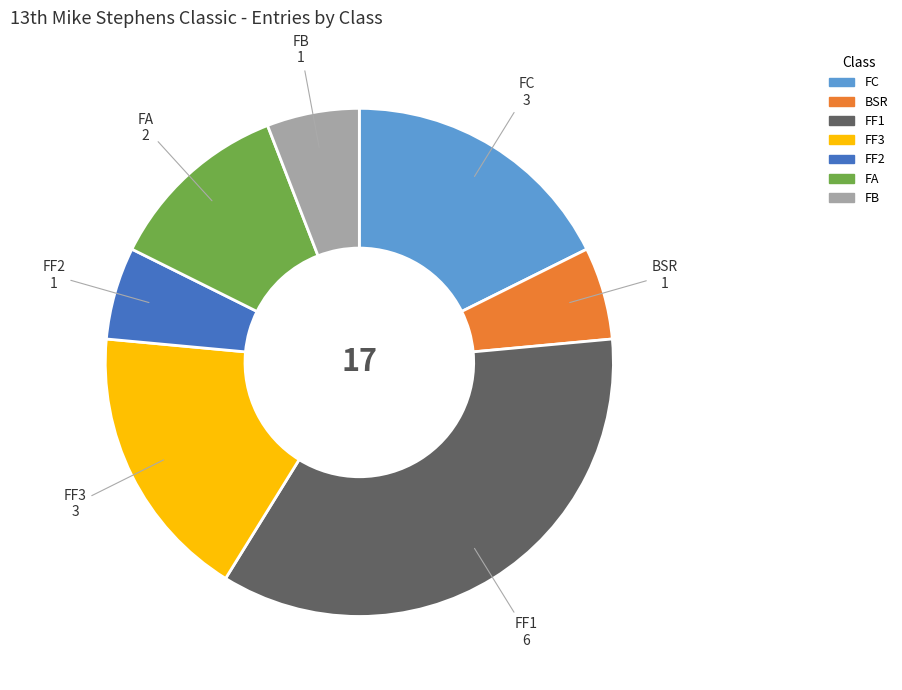

True or false: FF1 accounts for 50% of the total.

False